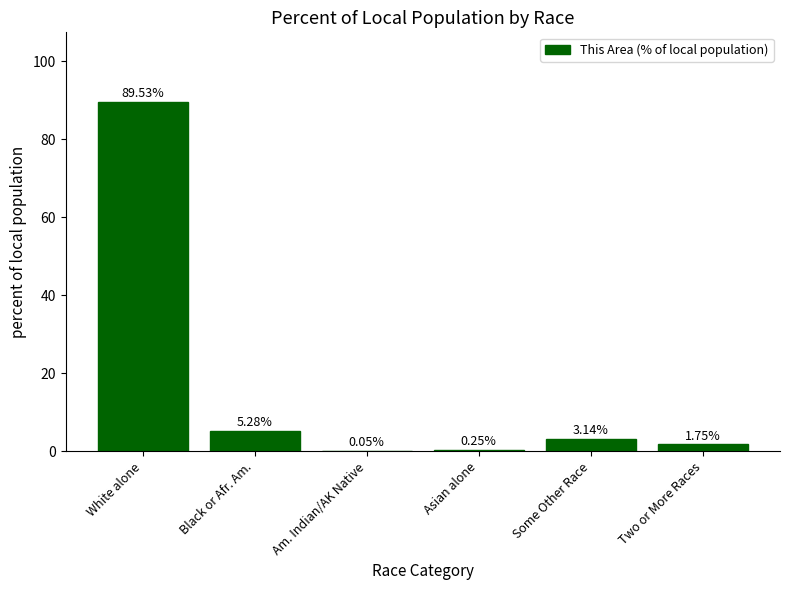

Count the number of values greater than 3.

3